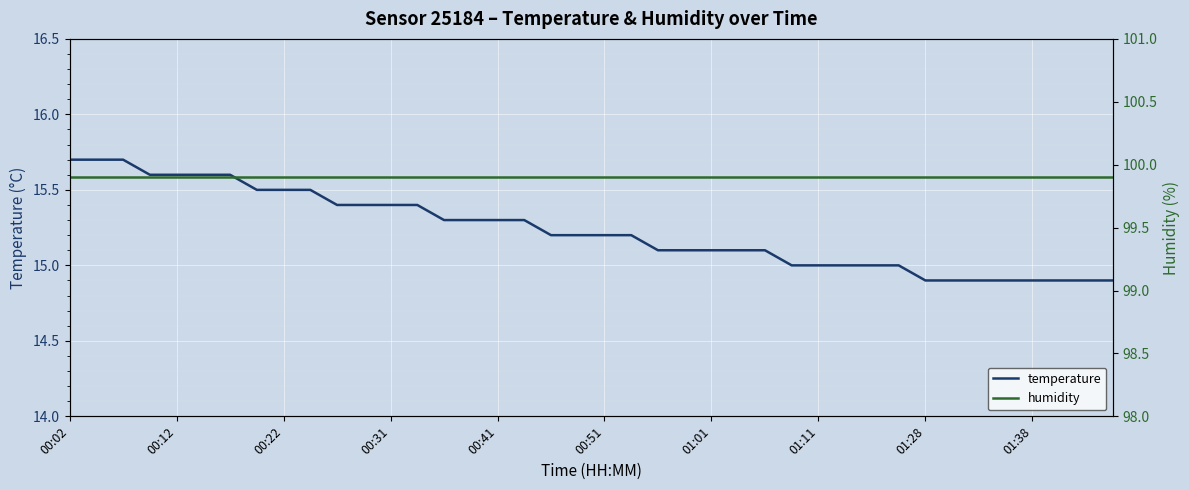

At which category is the sum across all series the highest?

00:02